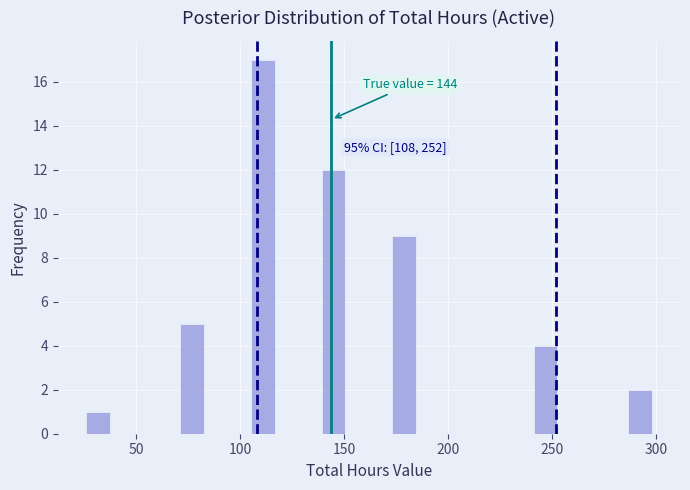

Around what value on the x-axis is the tallest bar? Give the approximate position of its centre, as read against the axis.

110